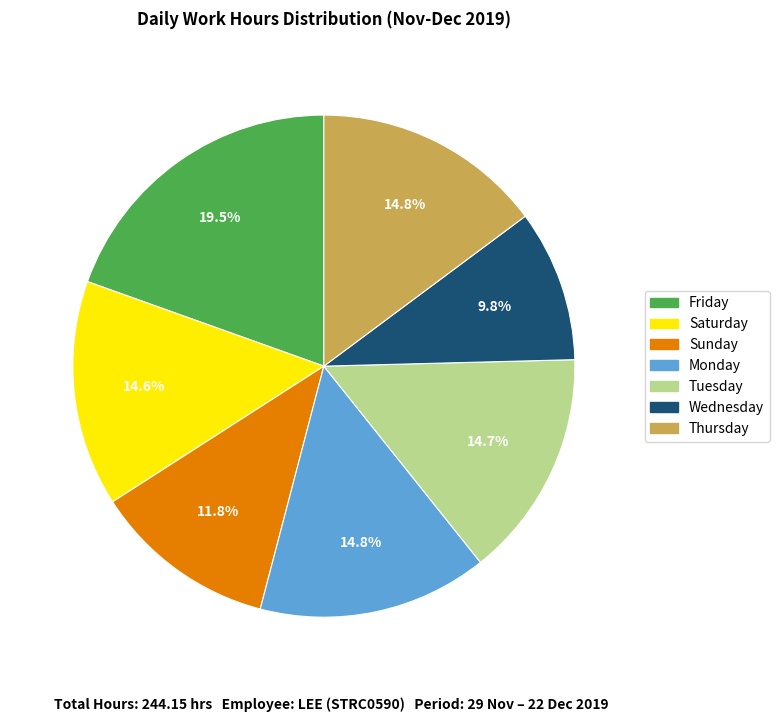

Does Wednesday represent more than half of the total?

No